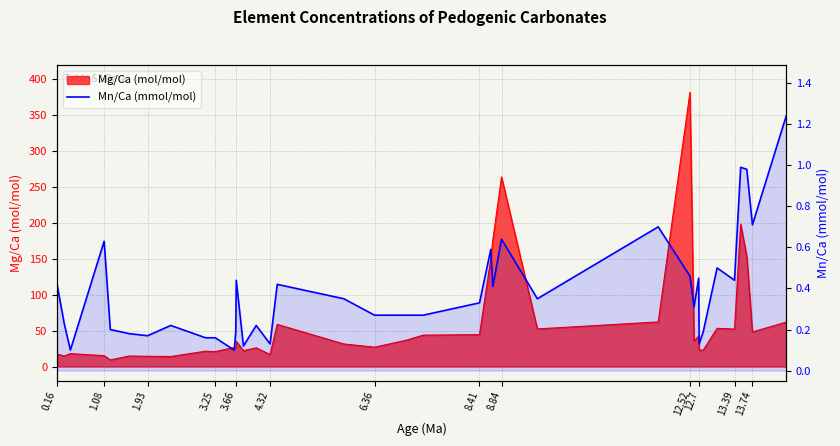

What is the minimum value shown in the chart?

0.1